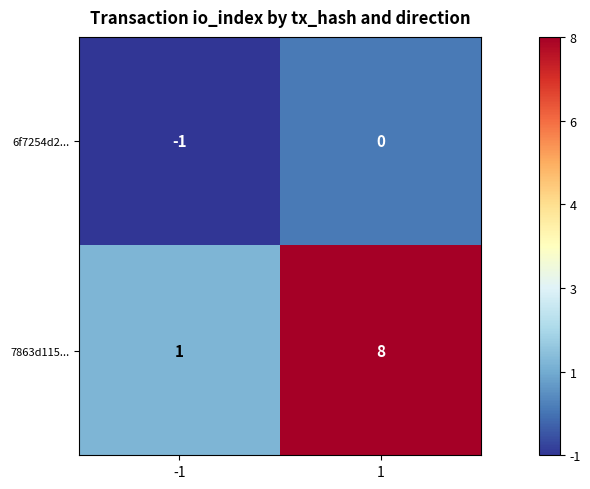

Reading left to right, extract all data points from this chart.

6f7254d2...: -1	0
7863d115...: 1	8